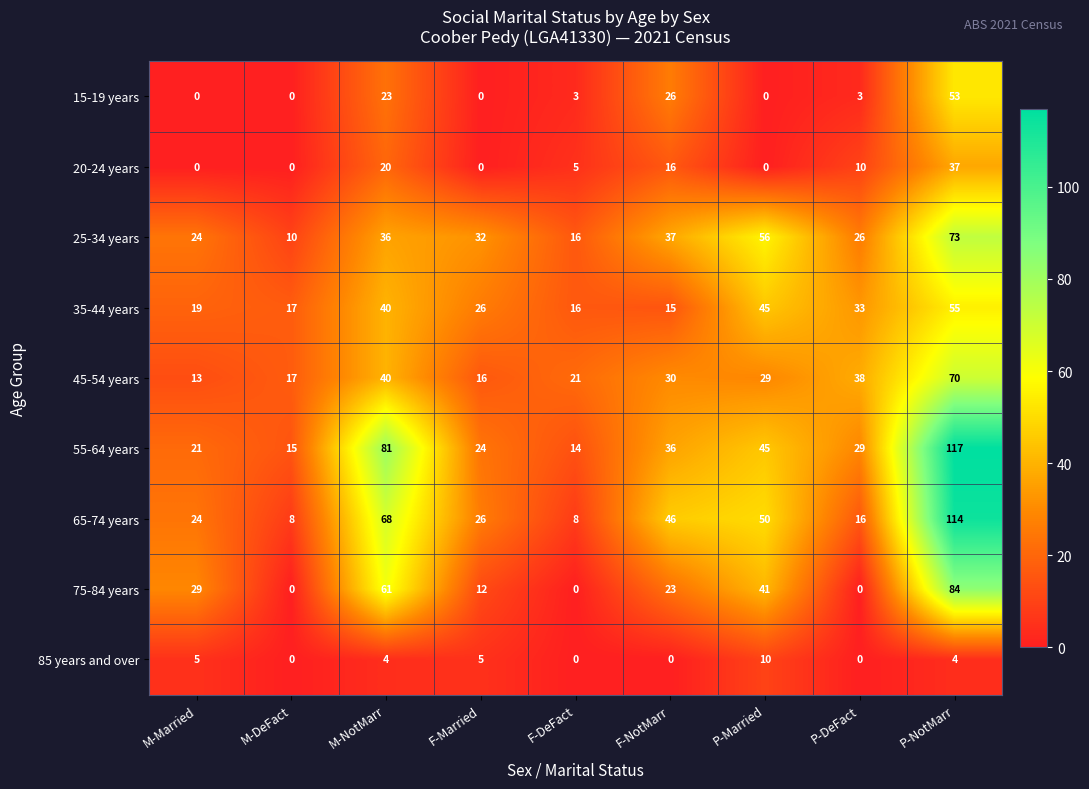

Between M-Married and M-NotMarr, which series saw the biggest shift?

55-64 years